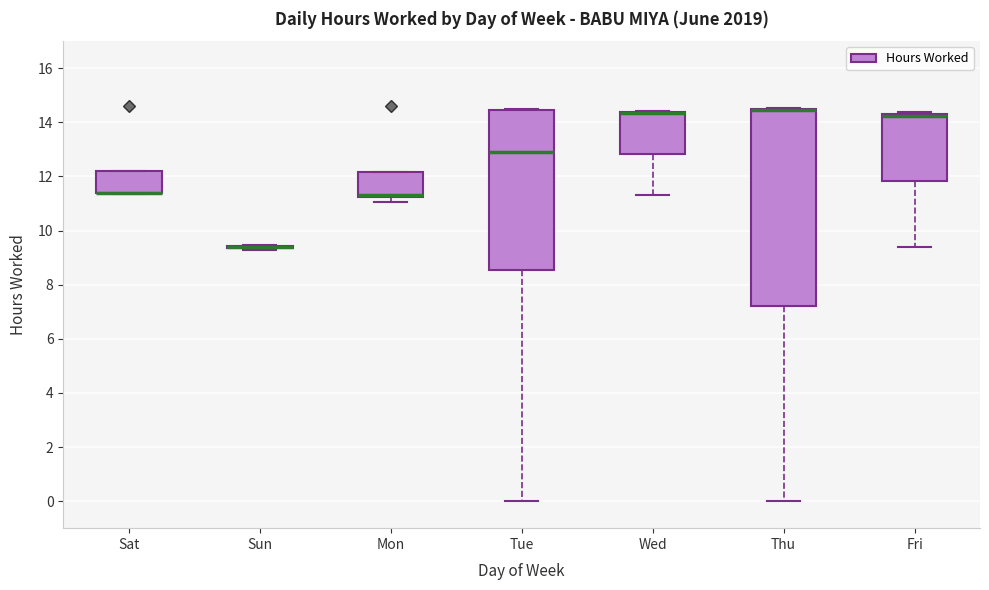

Which box is the tallest, from its lower edge to its upper edge?

Thu